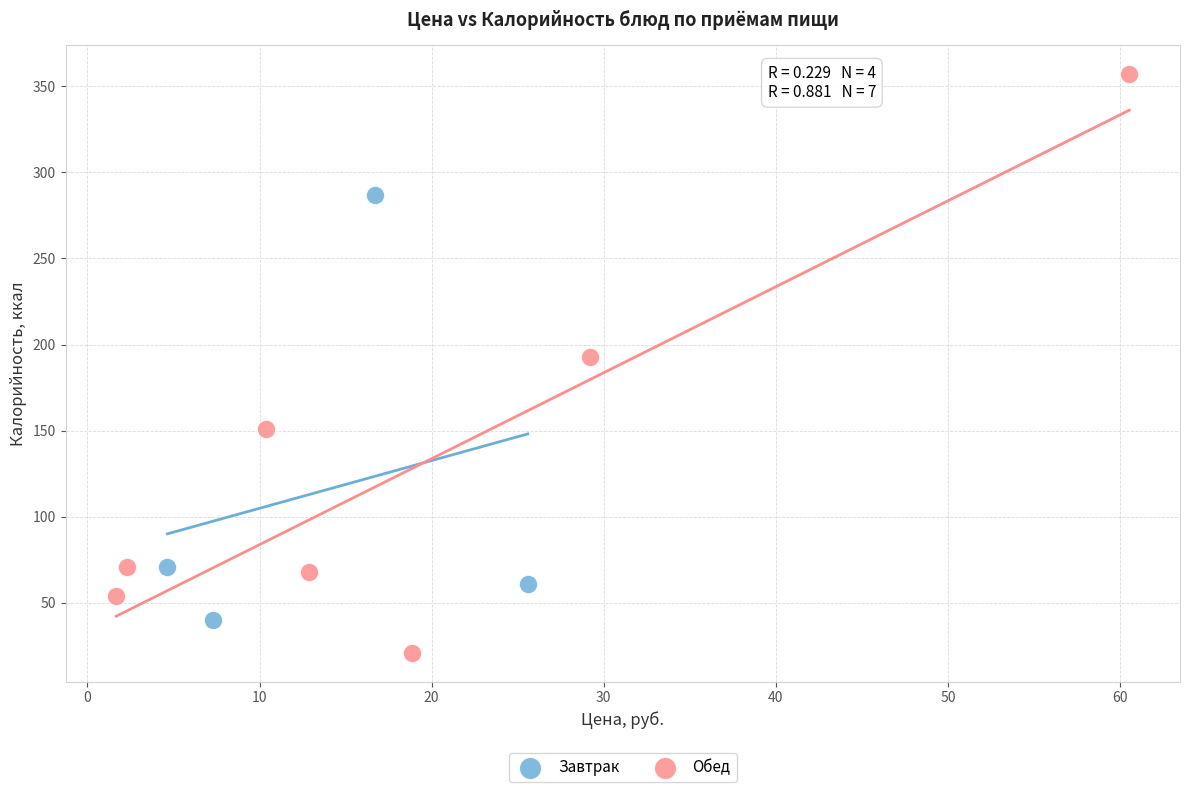

Which series contains the highest Y value?

Обед